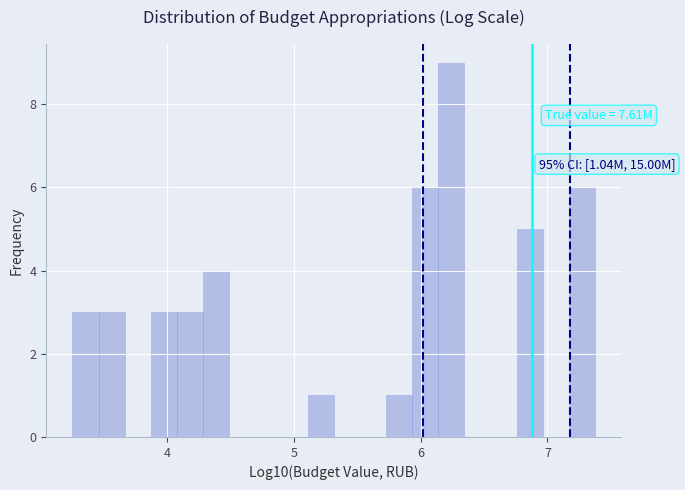

Around what value on the x-axis is the tallest bar? Give the approximate position of its centre, as read against the axis.

6.2